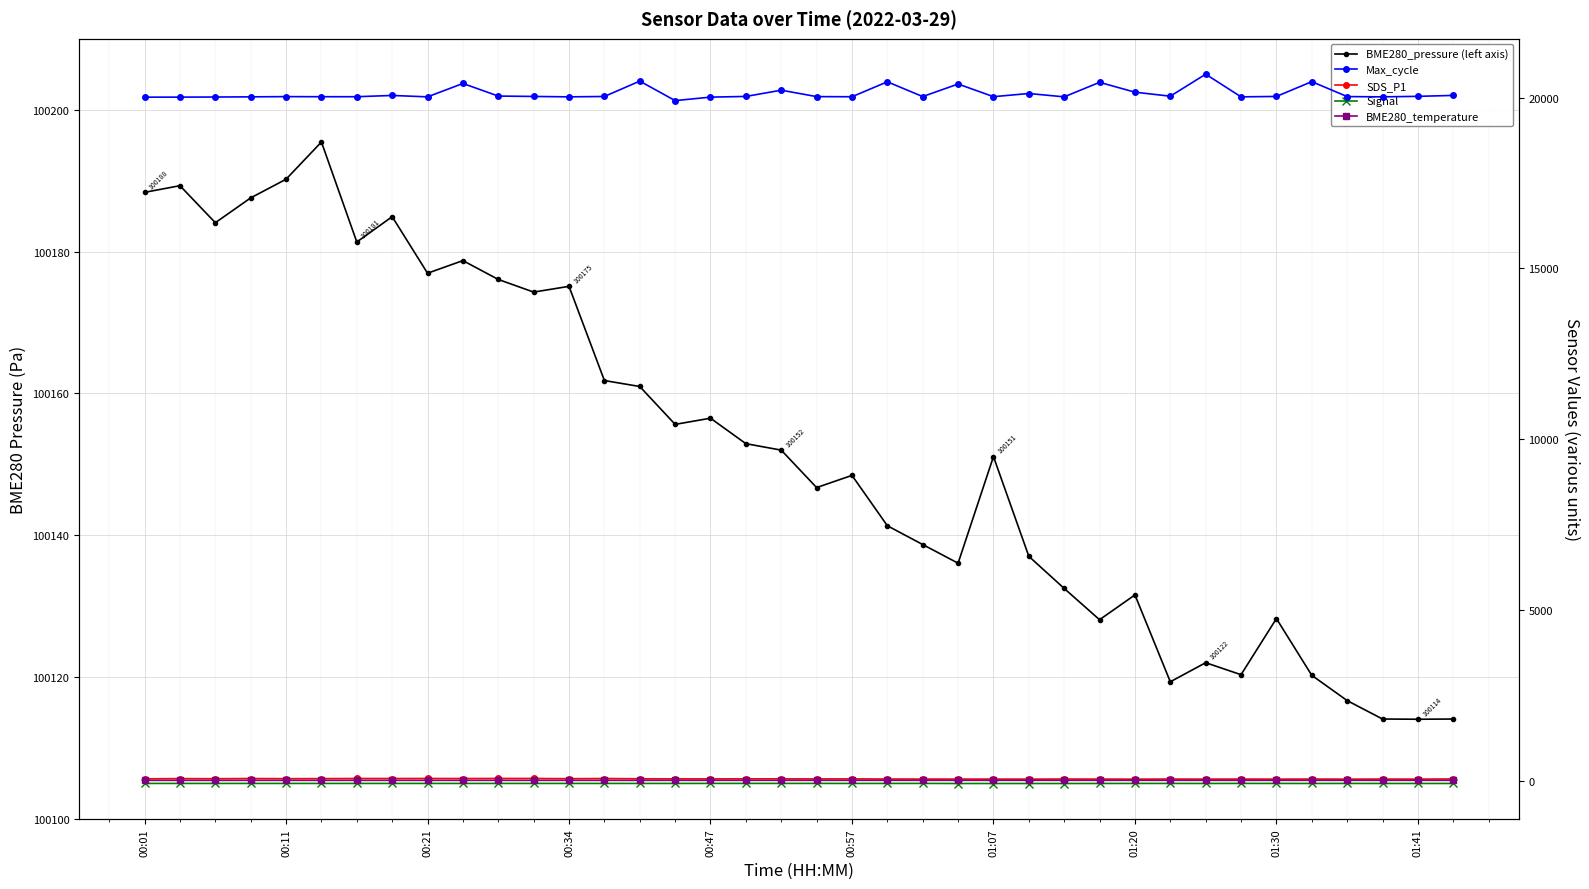

What value does the BME280_temperature series have at 30?

4.8